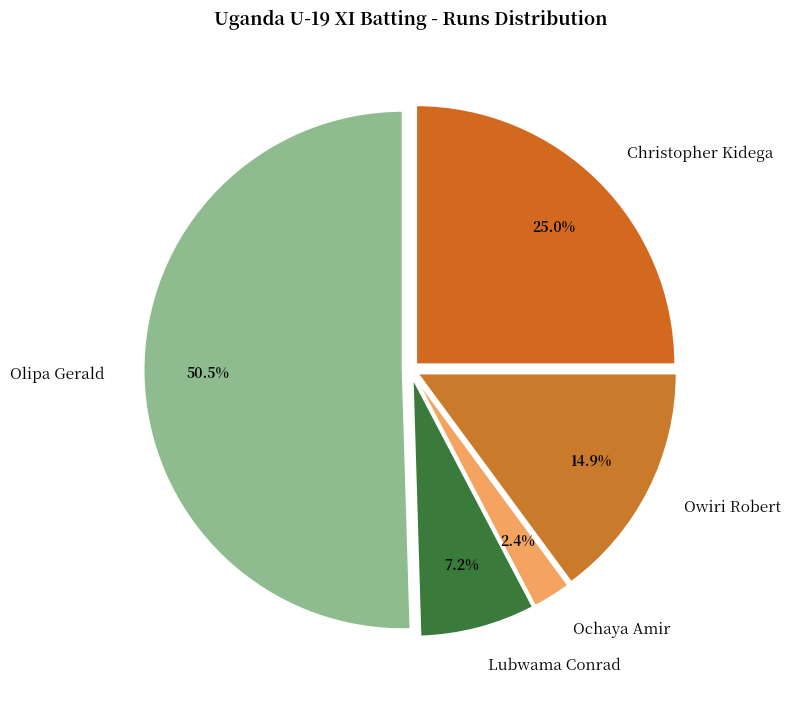

Which slice is the largest?

Olipa Gerald